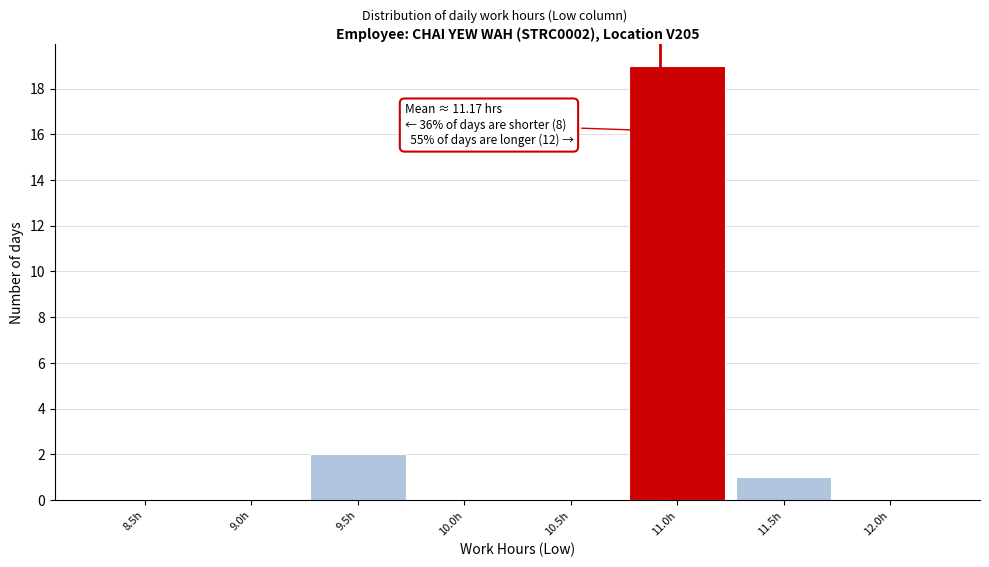

Reading left to right, transcribe all the data shown in this chart.

8.5h=0	9.0h=0	9.5h=2	10.0h=0	10.5h=0	11.0h=19	11.5h=1	12.0h=0